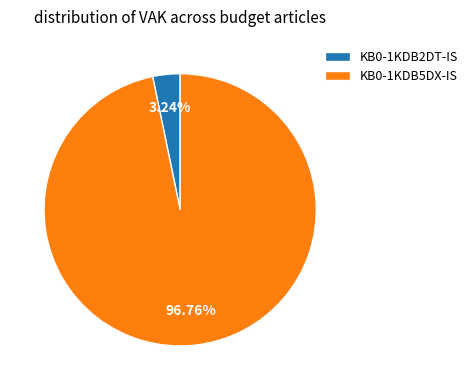

Which category has the biggest portion of the pie?

KB0-1KDB5DX-IS